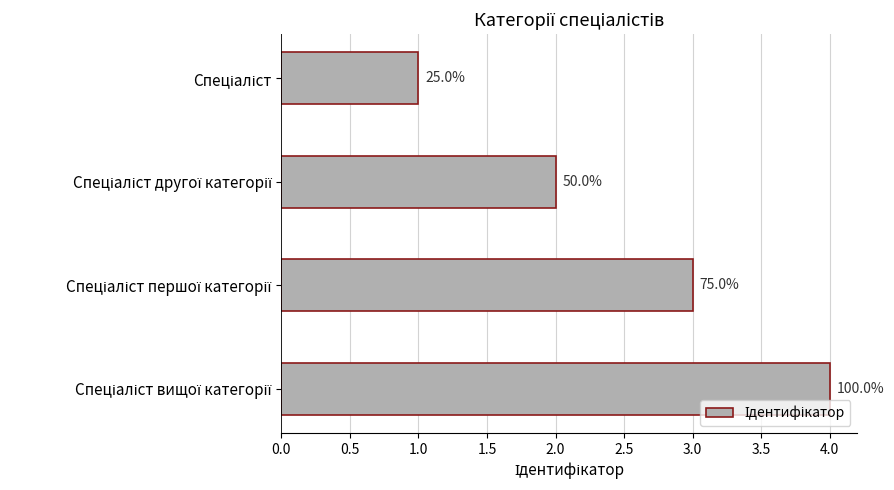

How many bars are there in total?

4